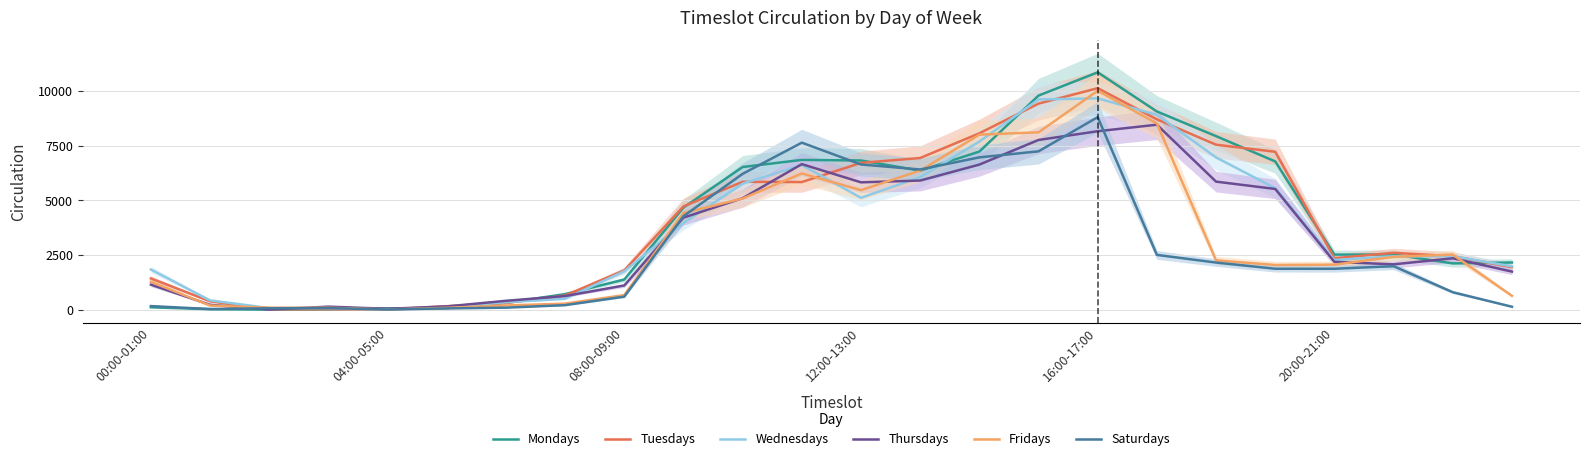

Which category has the highest value in the Fridays series?

16:00-17:00